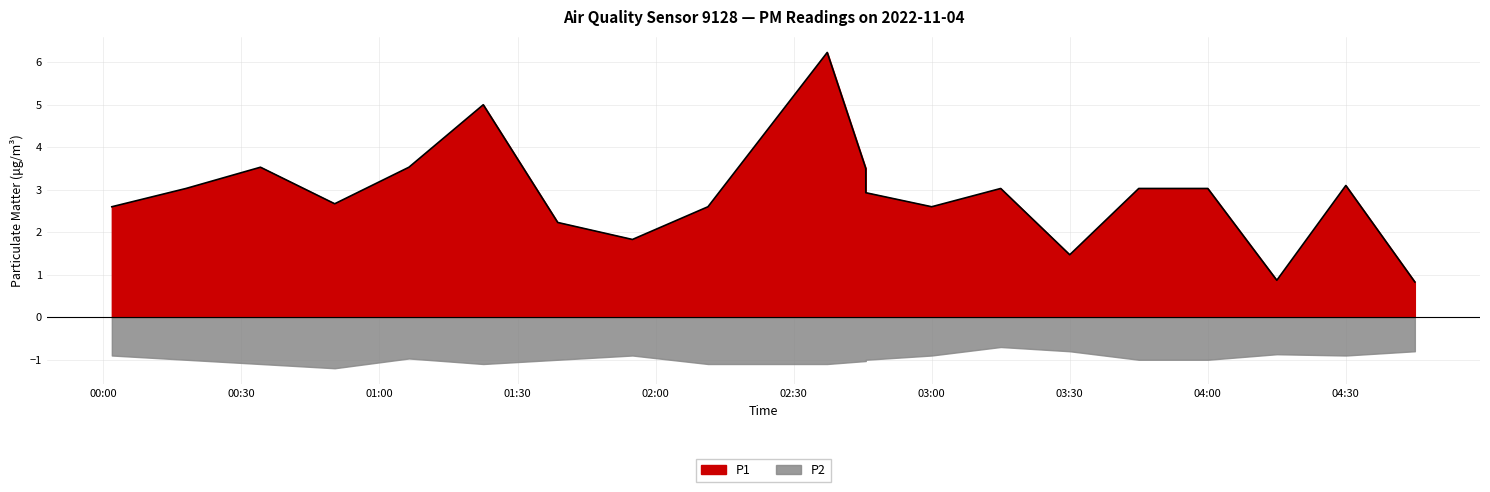

The value at 05:30 is 4.9. True or false?

False